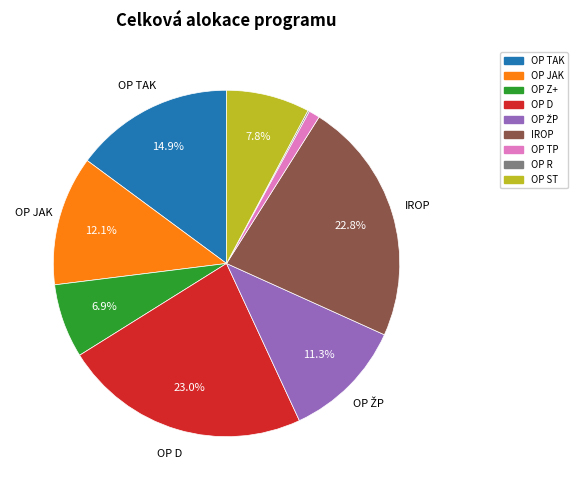

Is there any slice that represents more than half of the pie?

No